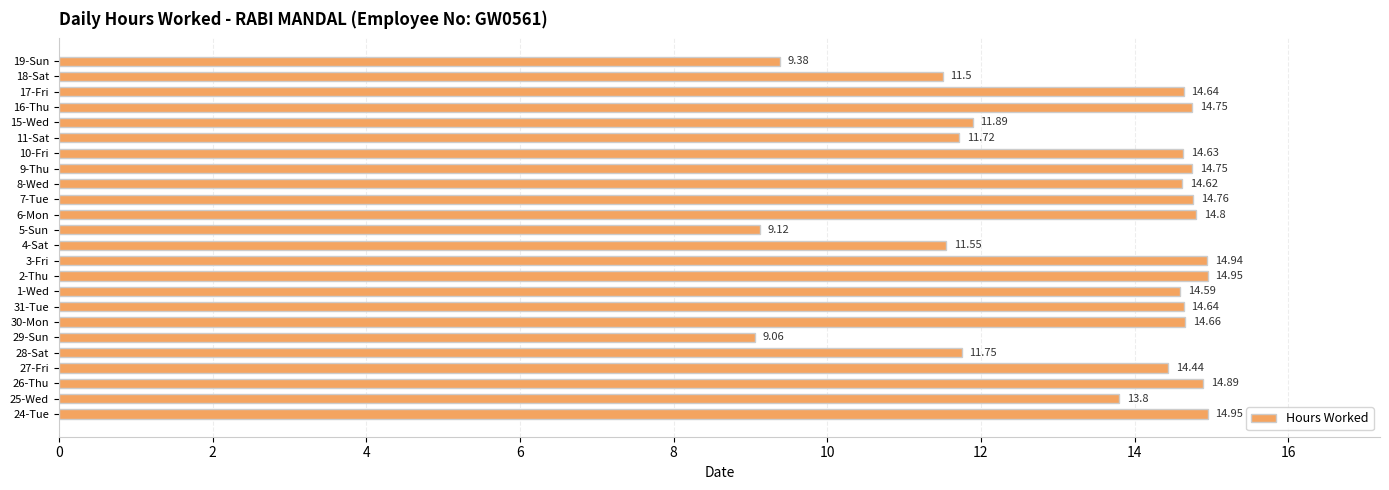

How many series are shown in this chart?

1